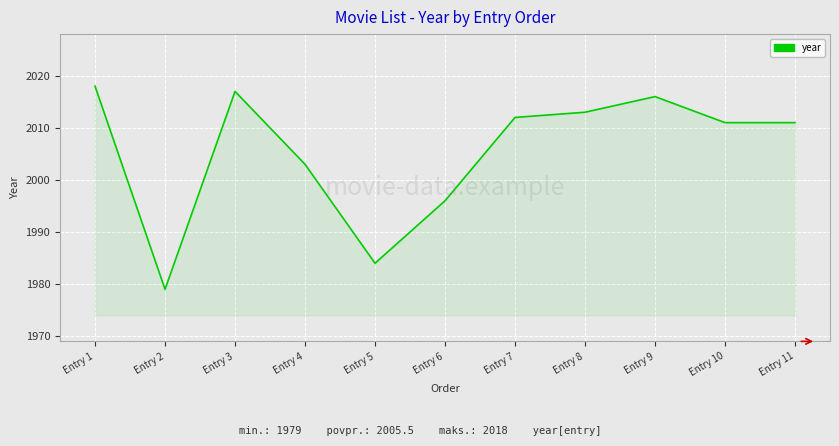

What is the greatest value displayed?

2018